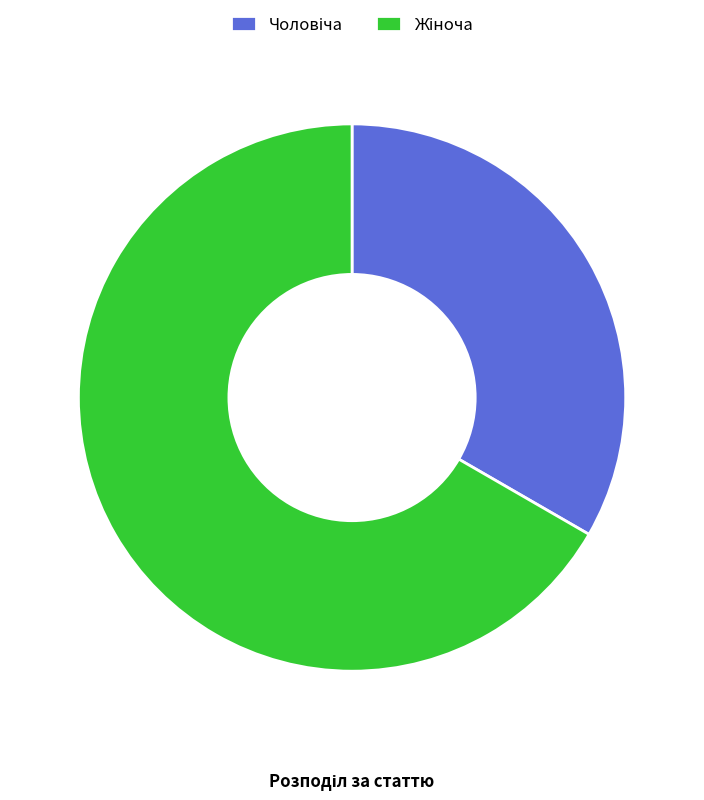

Is there a majority slice in this chart?

Yes